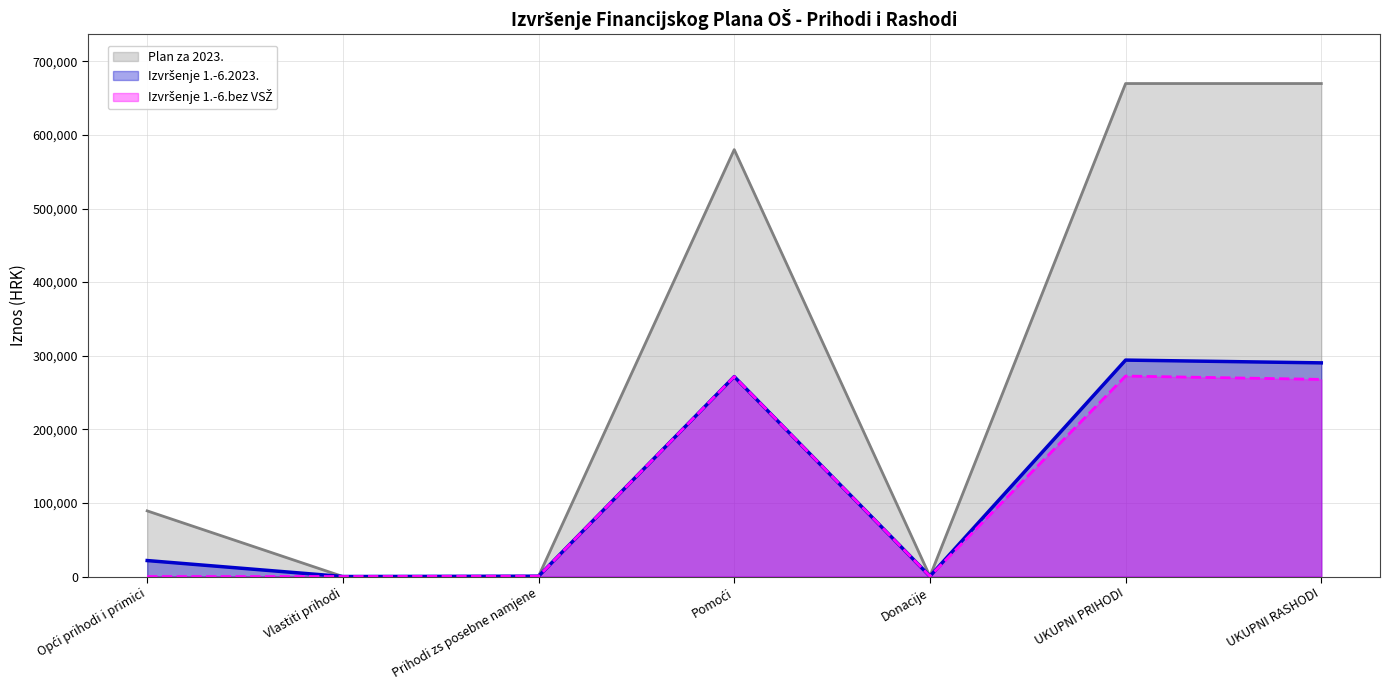

Which has a higher value, UKUPNI RASHODI or Opći prihodi i primici?

UKUPNI RASHODI